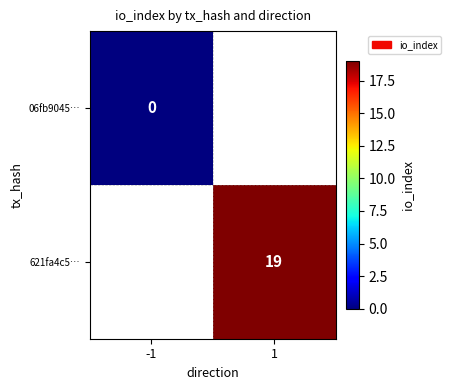

At how many categories does at least one series exceed 4?

1